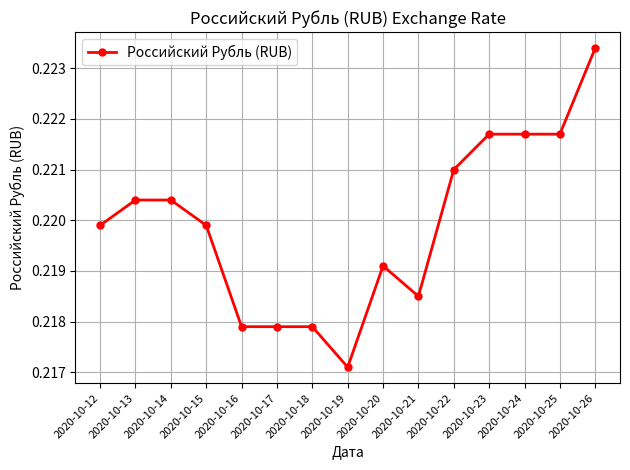

Which label corresponds to the smallest value in the chart?

2020-10-19